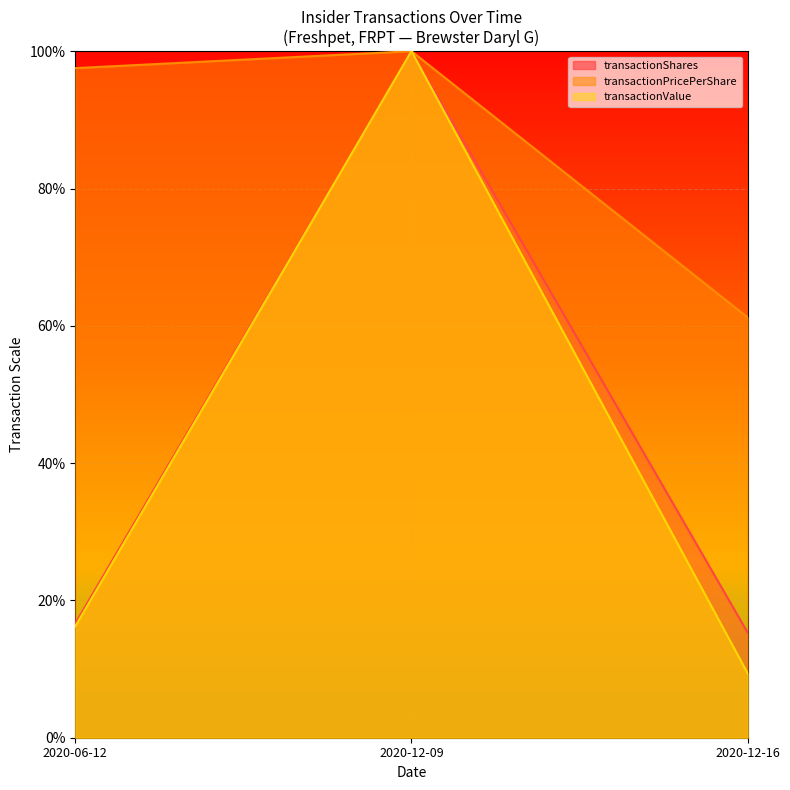

What is the total value across all series at 2020-06-12?

130.4